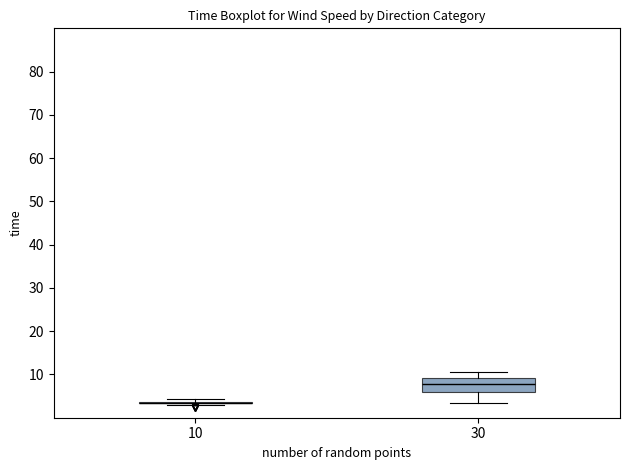

Reading left to right, read every box against the y-axis: the position of its median line, the range the box covers, and the ends of its whiskers. The values are not printed on the chart, so give them approximately, as read against the axis.

10: box collapsed to a line at 4, whiskers 3 to 4
30: median 8, box 6 to 9, whiskers 4 to 11